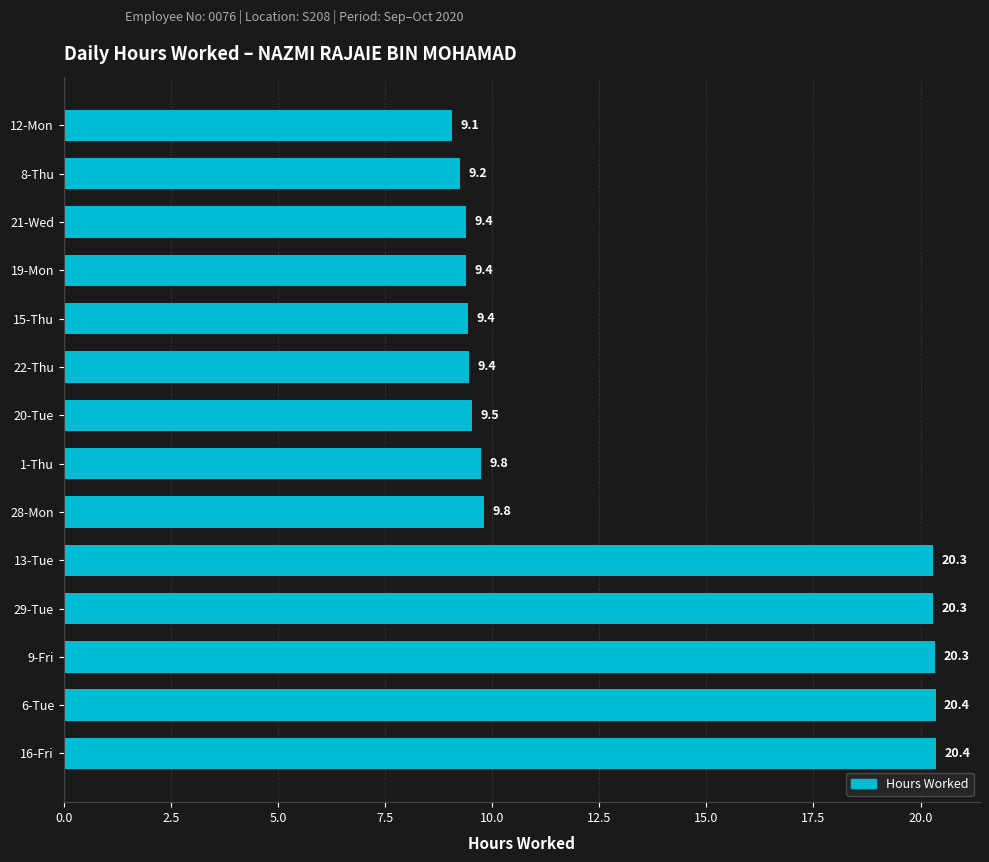

What is the difference between the values at 20-Tue and 28-Mon?

0.3